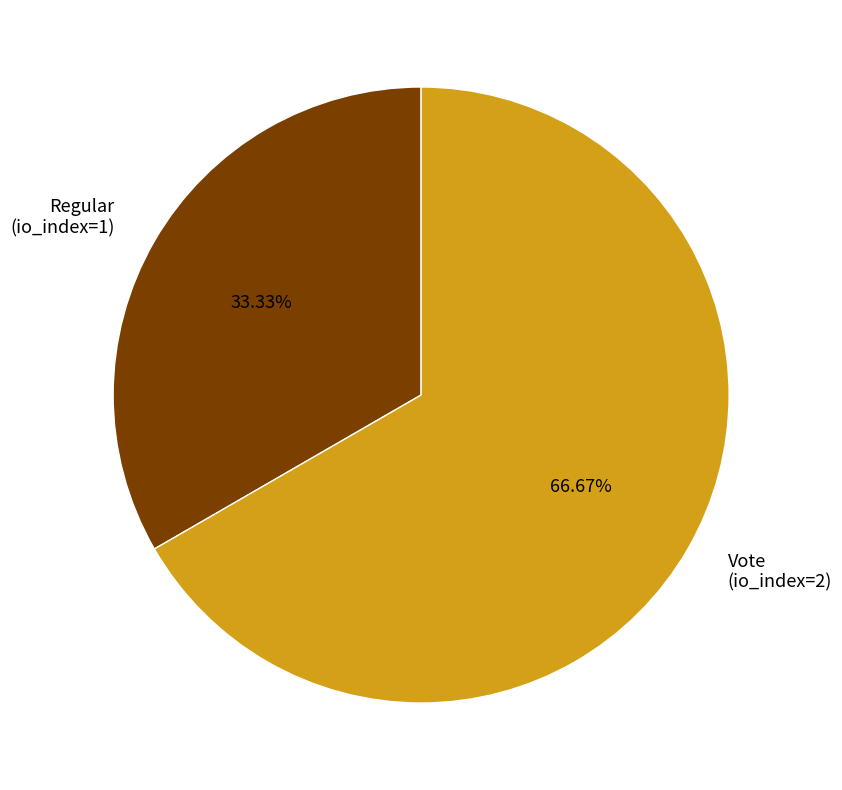

Which category has the biggest portion of the pie?

Vote